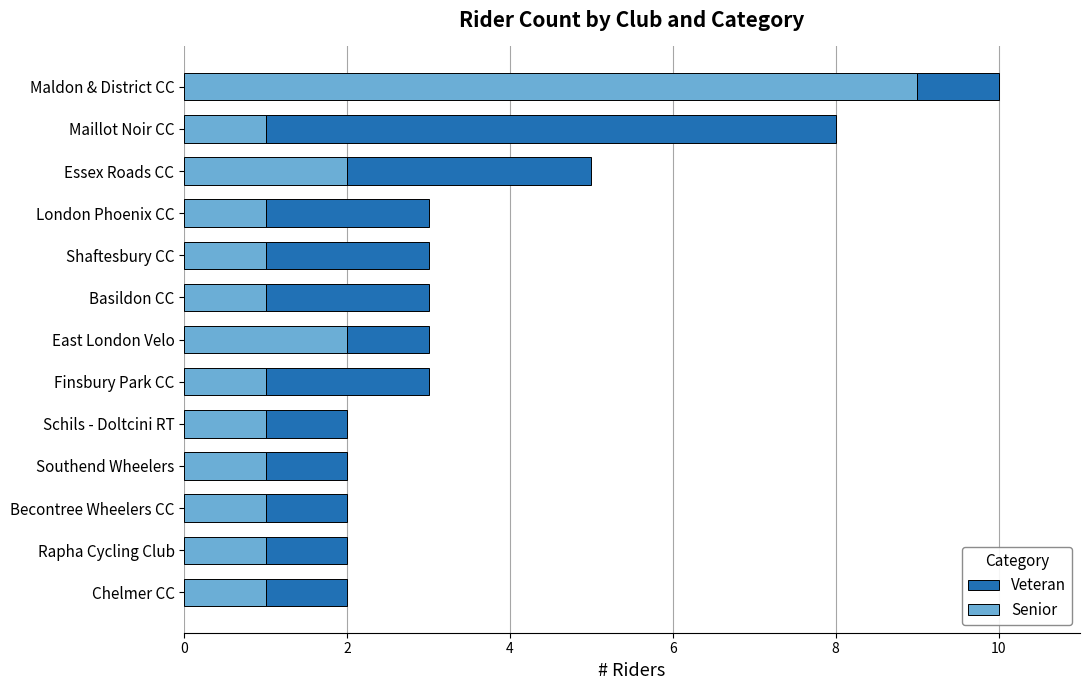

True or false: Senior has a value of 2 at Essex Roads CC.

True